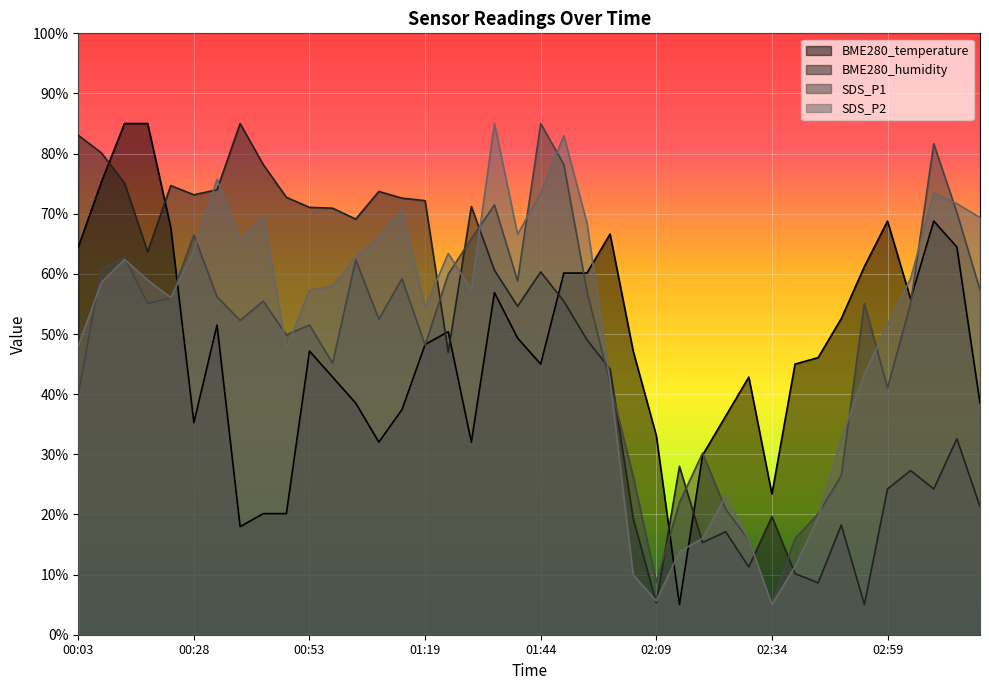

How many values in the SDS_P2 series exceed 58?

20